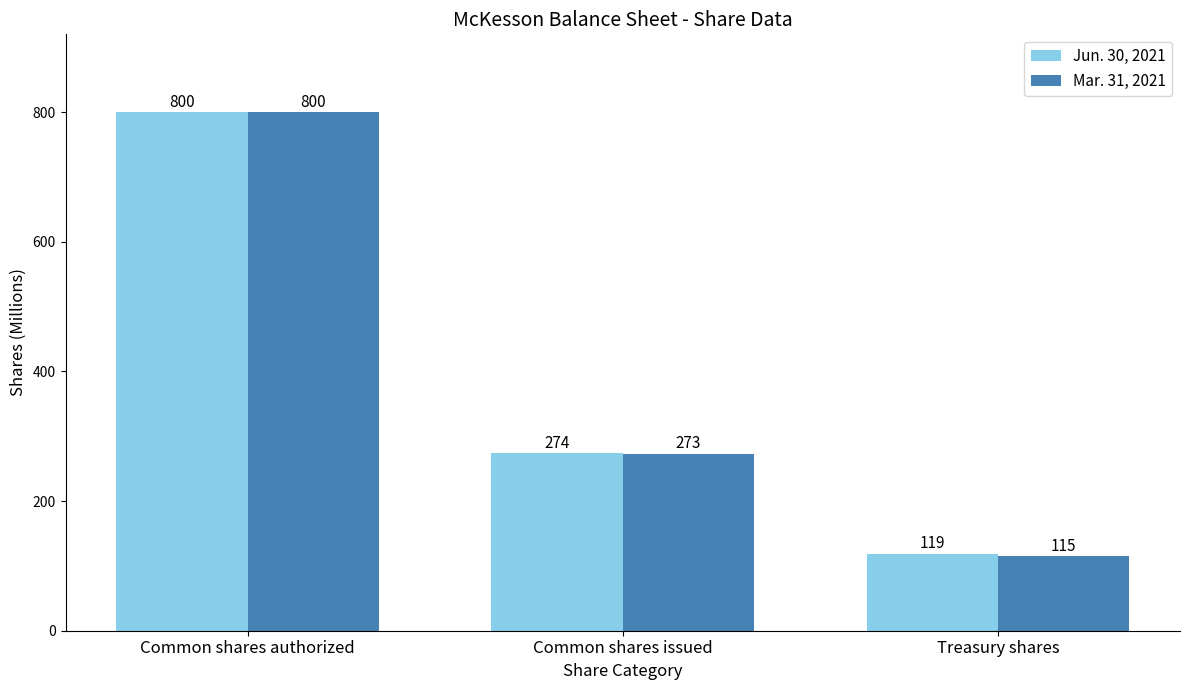

What is the sum of all Mar. 31, 2021 values?

1188